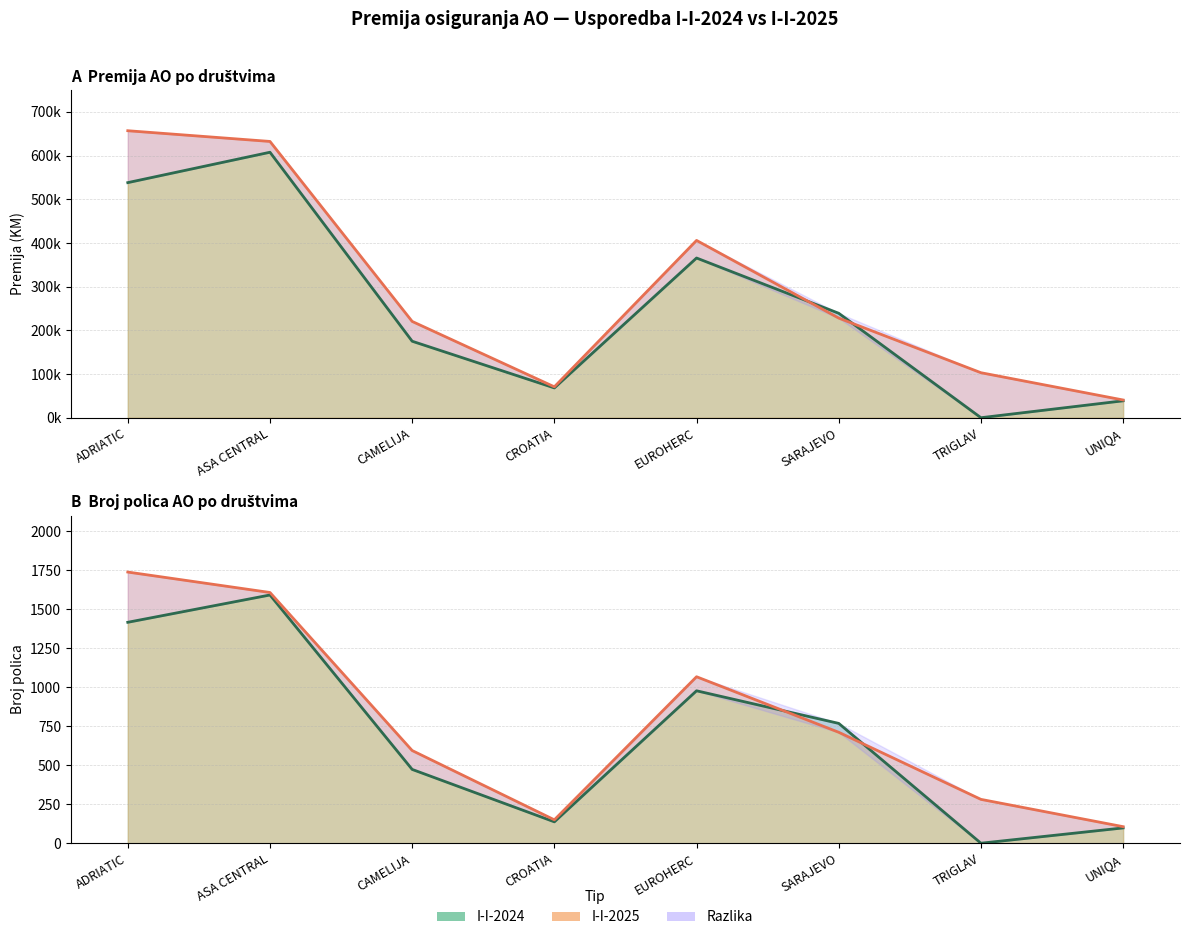

True or false: Premija I-I-2024 and Premija I-I-2025 intersect in this chart.

True